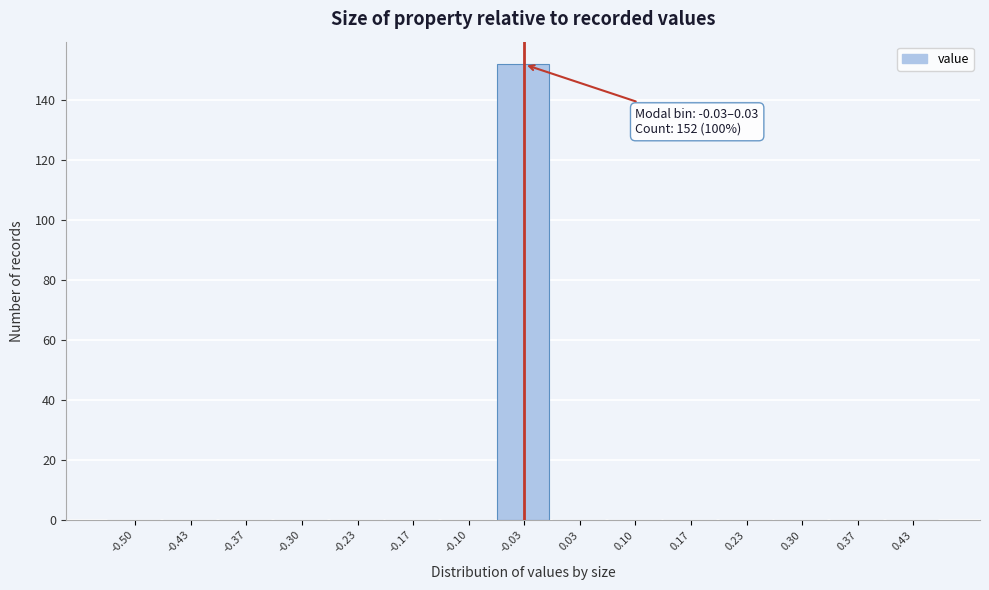

Reading left to right, extract all data points from this chart.

-0.50=0	-0.43=0	-0.37=0	-0.30=0	-0.23=0	-0.17=0	-0.10=0	-0.03=152	0.03=0	0.10=0	0.17=0	0.23=0	0.30=0	0.37=0	0.43=0